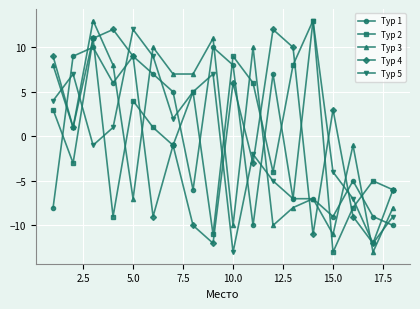

True or false: Тур 3 and Тур 5 intersect in this chart.

True